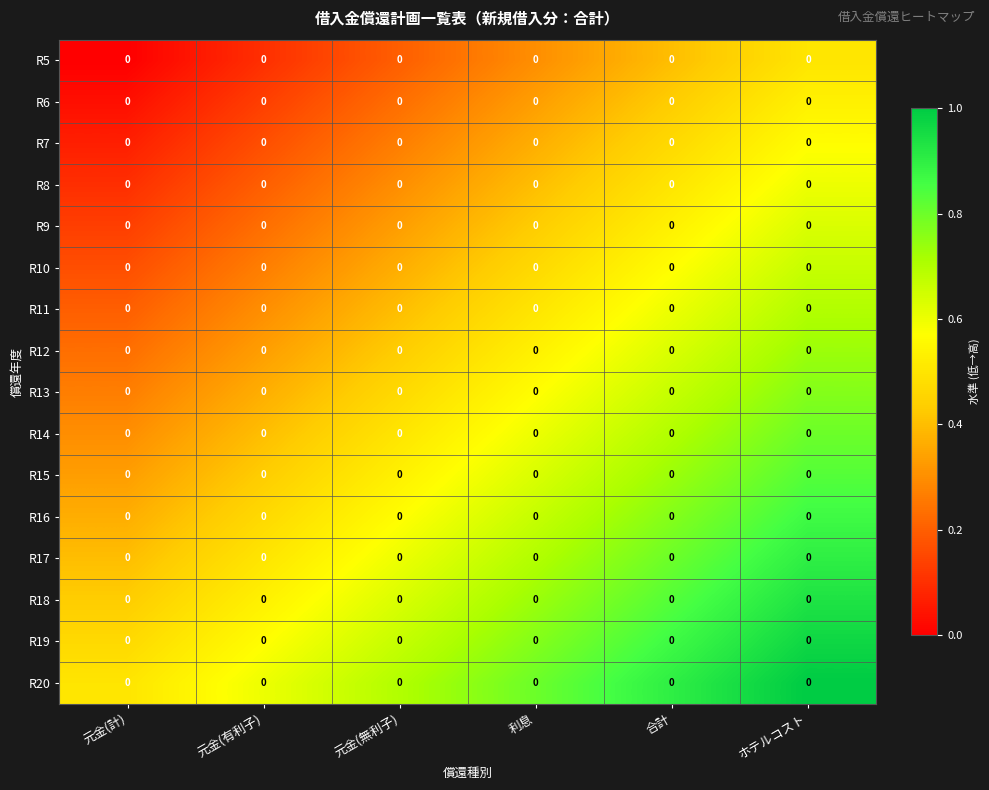

Between 元金(有利子) and 合計, which series saw the biggest shift?

R5